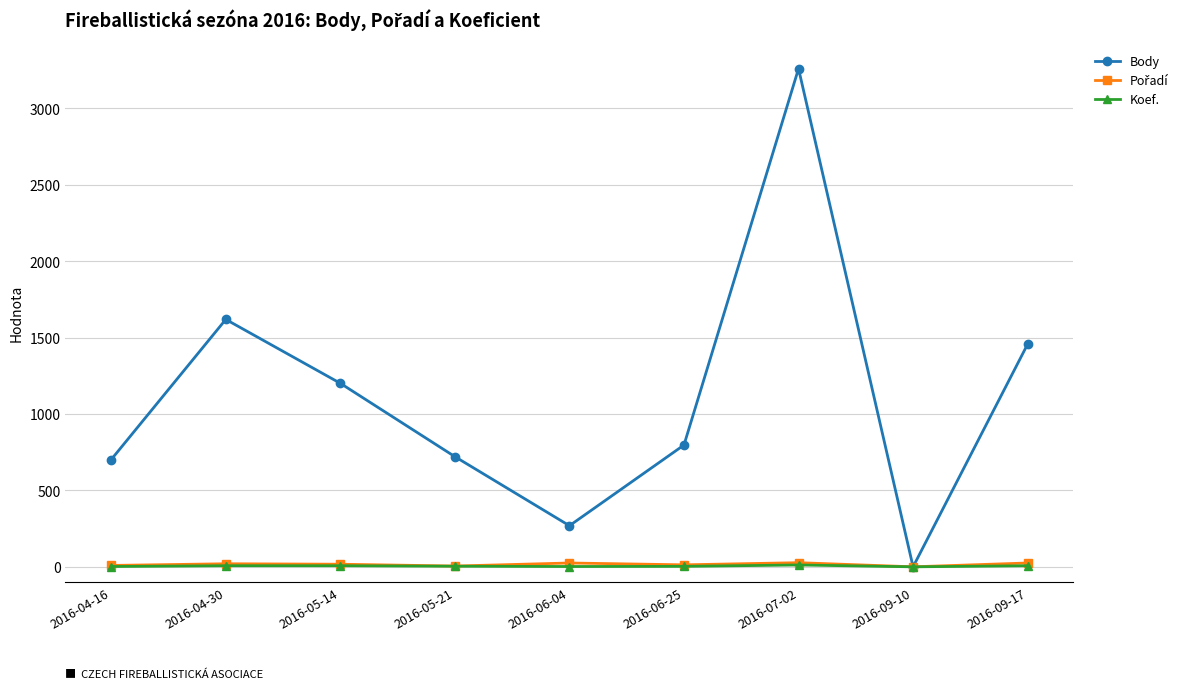

In Body, how many points are higher than both neighbors (excluding endpoints)?

2